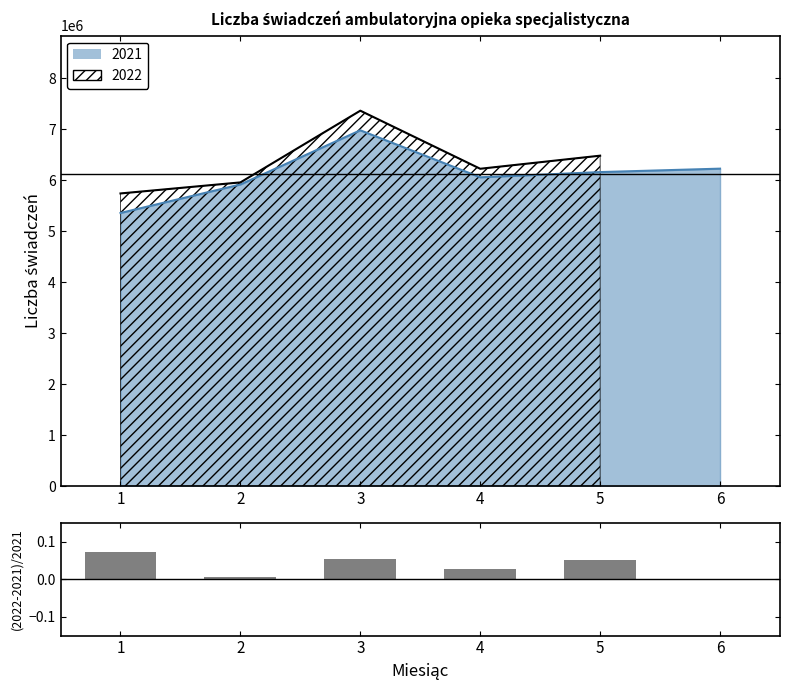

How many bars are there in total?

5